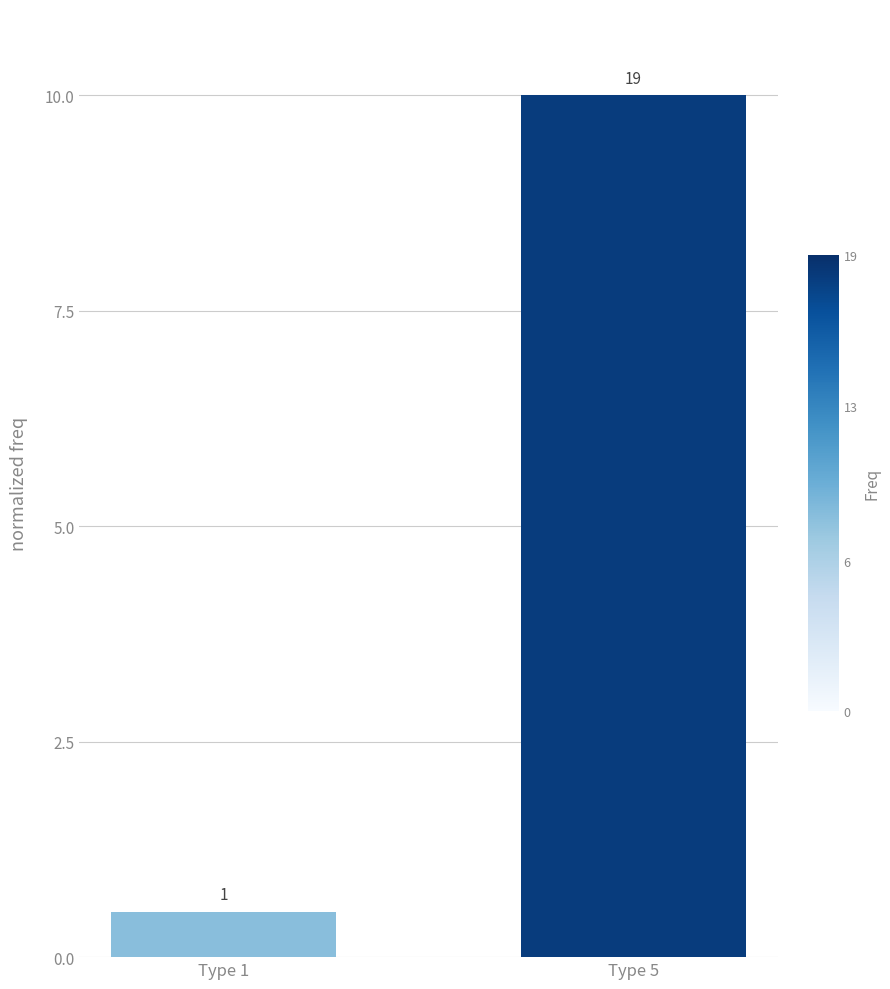

Reading right to left, what are all the values shown in this chart?

10.0	0.5